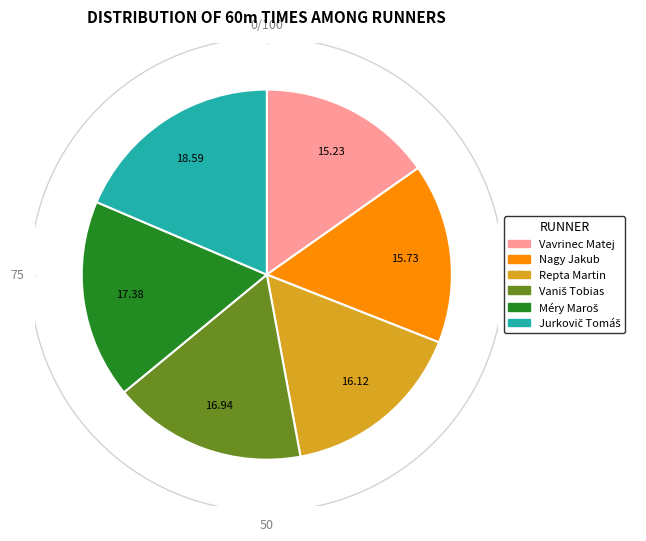

To the nearest percent, what is the average slice percentage?

17%